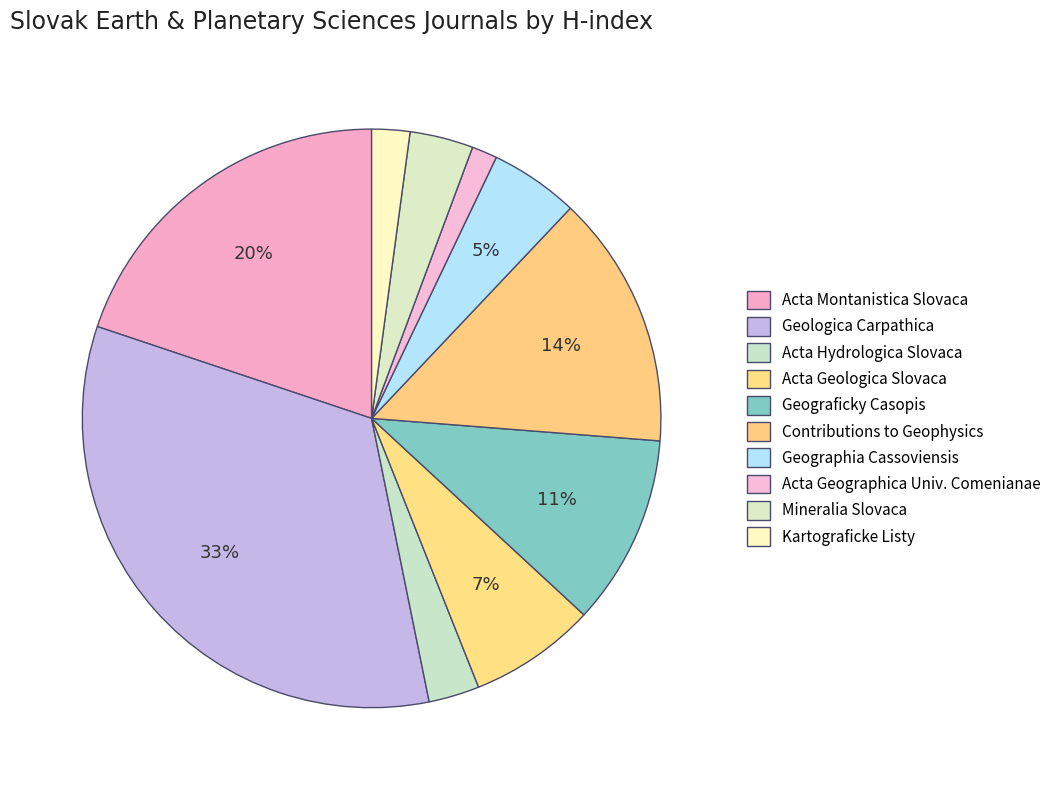

How many segments does this pie chart have?

10